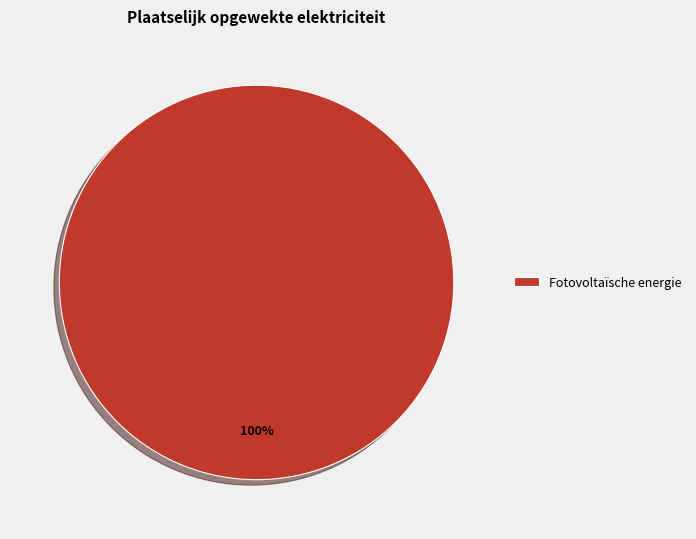

How many slices are in this pie chart?

1